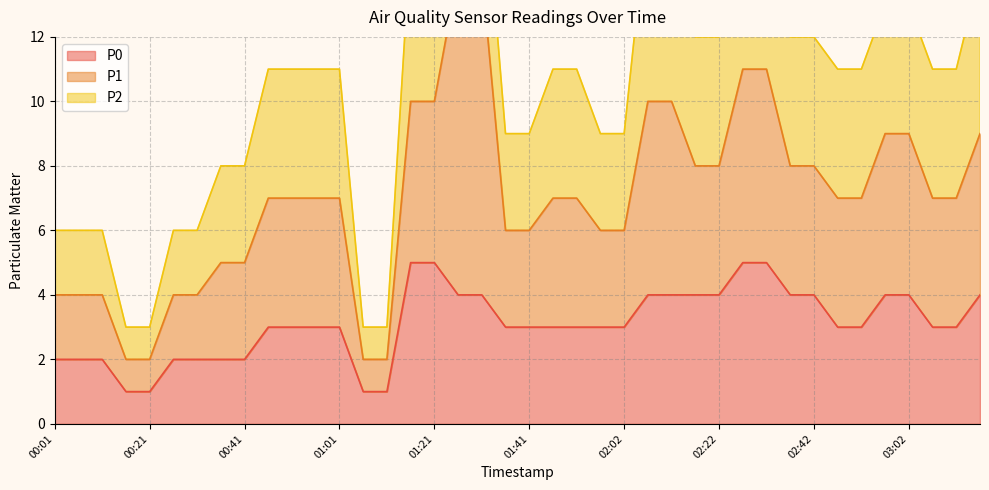

What is the average value of the P0 series?

3